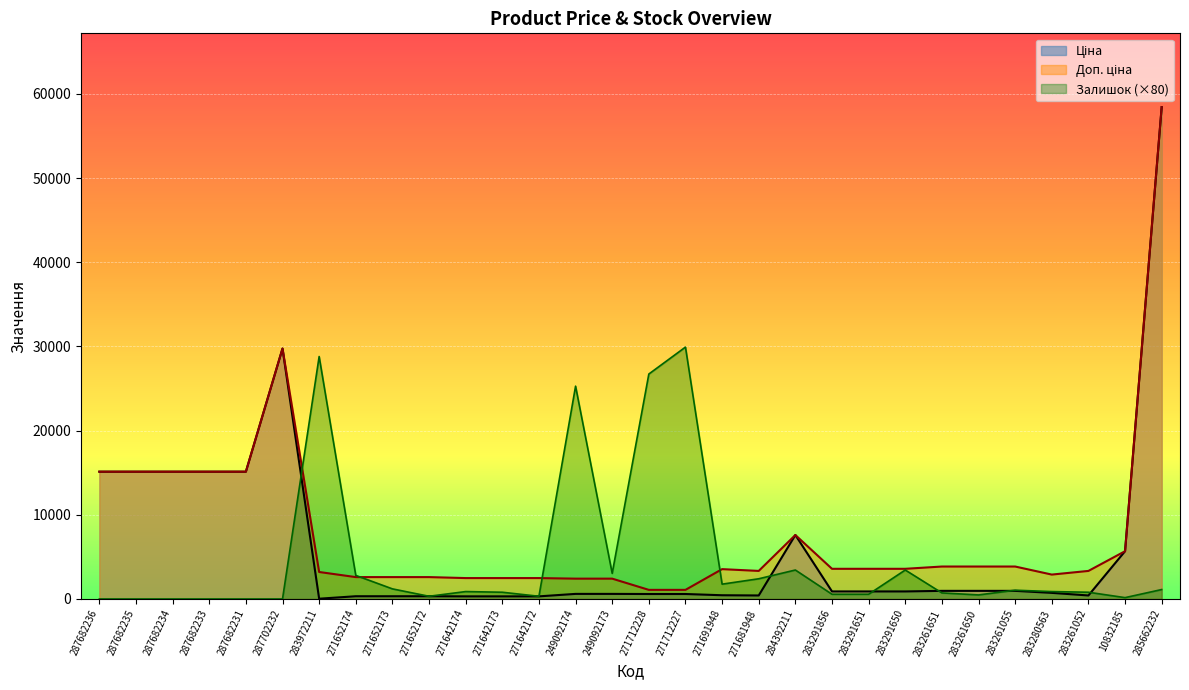

Reading right to left, transcribe all the data shown in this chart.

Ціна: 285662232=58426.5	10832185=5673.8	283261052=416.6	283280563=724.5	283261055=963.5	283261650=963.5	283261651=963.5	283291650=895.9	283291651=895.9	283291856=895.9	284392211=7596.5	271681948=416.6	271691948=443.1	271712227=589.9	271712228=589.9	249092173=603.7	249092174=603.7	271642172=310.3	271642173=310.3	271642174=310.3	271652172=324.8	271652173=324.8	271652174=324.8	283972211=32.0	287702232=29747.2	287682231=15120.0	287682233=15120.0	287682234=15120.0	287682235=15120.0	287682236=15120.0
Доп. ціна: 285662232=58426.5	10832185=5673.8	283261052=3332.5	283280563=2897.8	283261055=3854.0	283261650=3854.0	283261651=3854.0	283291650=3583.6	283291651=3583.6	283291856=3583.6	284392211=7596.5	271681948=3332.5	271691948=3545.0	271712227=1081.7	271712228=1081.7	249092173=2414.8	249092174=2414.8	271642172=2482.4	271642173=2482.4	271642174=2482.4	271652172=2598.3	271652173=2598.3	271652174=2598.3	283972211=3205.0	287702232=29747.2	287682231=15120.0	287682233=15120.0	287682234=15120.0	287682235=15120.0	287682236=15120.0
Залишок: 285662232=1120.0	10832185=160.0	283261052=800.0	283280563=880.0	283261055=1040.0	283261650=480.0	283261651=720.0	283291650=3440.0	283291651=560.0	283291856=560.0	284392211=3440.0	271681948=2400.0	271691948=1760.0	271712227=29920.0	271712228=26720.0	249092173=3040.0	249092174=25280.0	271642172=320.0	271642173=800.0	271642174=880.0	271652172=320.0	271652173=1200.0	271652174=2800.0	283972211=28800.0	287702232=0.0	287682231=0.0	287682233=0.0	287682234=0.0	287682235=0.0	287682236=0.0